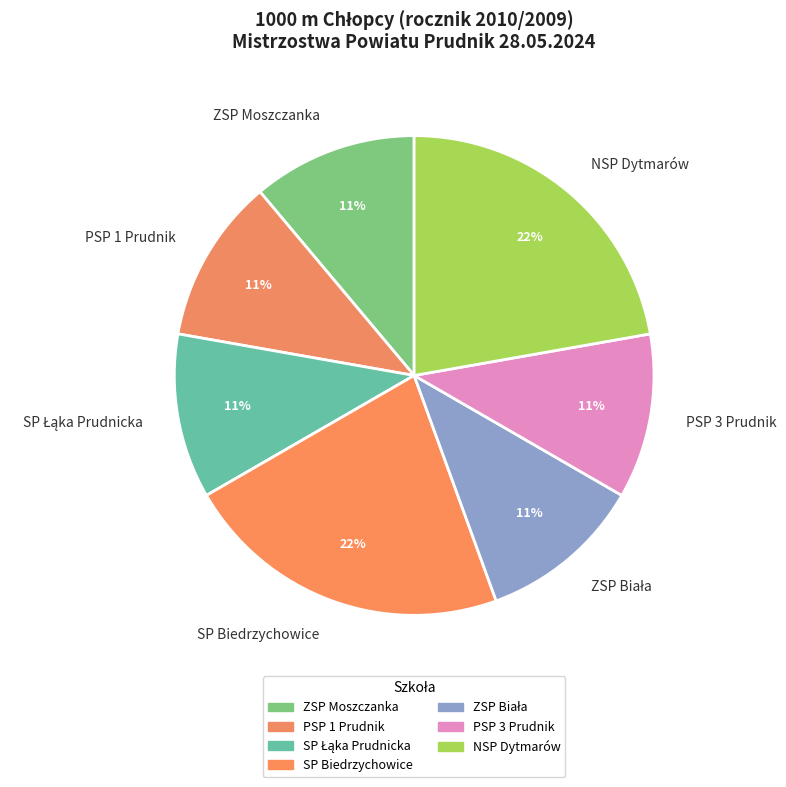

To the nearest percent, what portion does ZSP Moszczanka represent?

11%